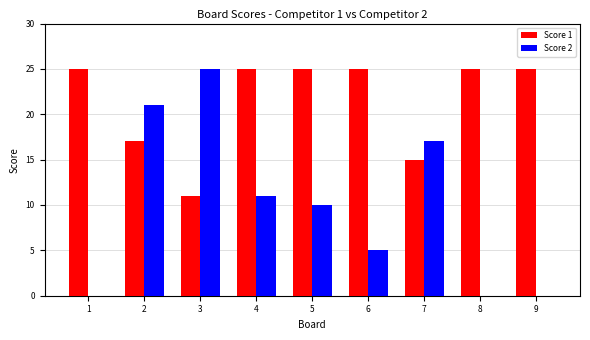

How many categories are shown in the chart?

9